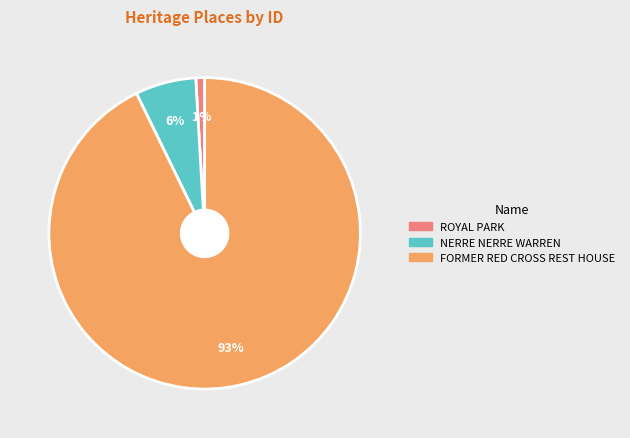

Is there any slice that represents more than half of the pie?

Yes